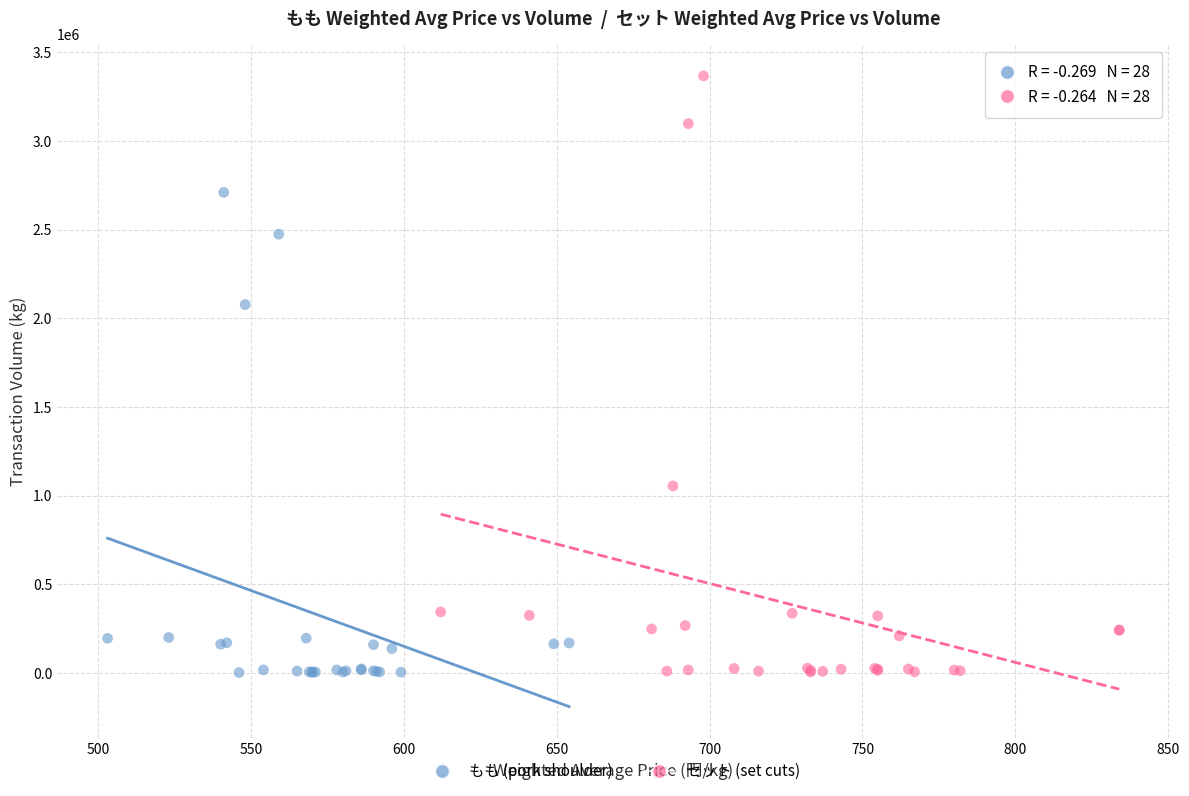

Which series reaches the maximum Y coordinate?

セット (set cuts)